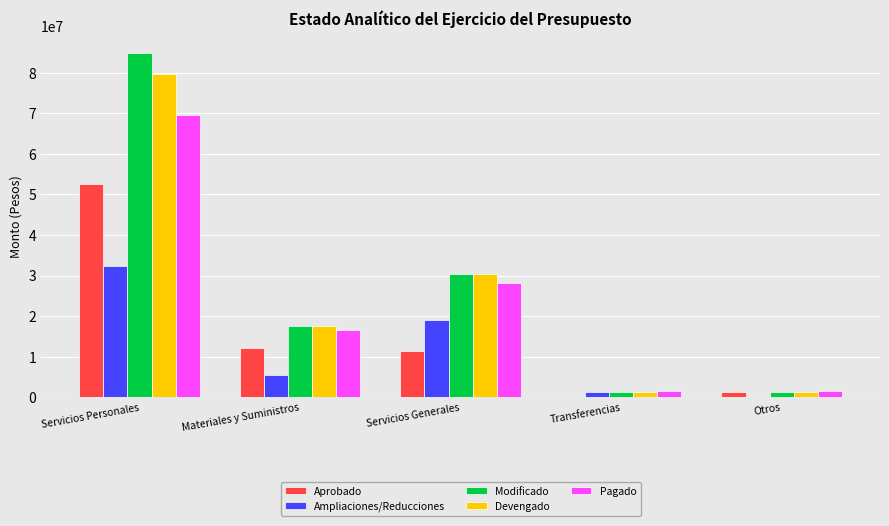

The value of Aprobado at Servicios Generales is 3844527.1. True or false?

False